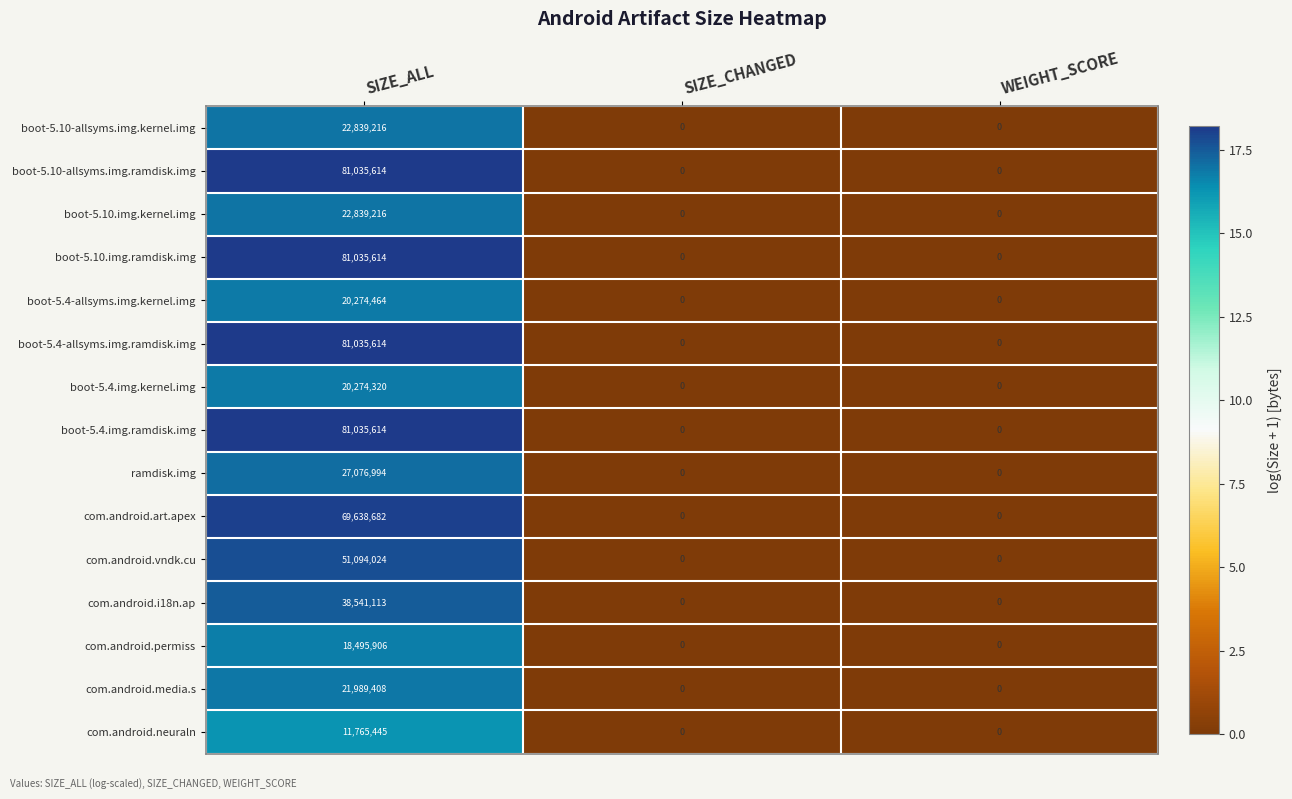

Which category has the highest value in the boot-5.10.img.ramdisk.img series?

SIZE_ALL